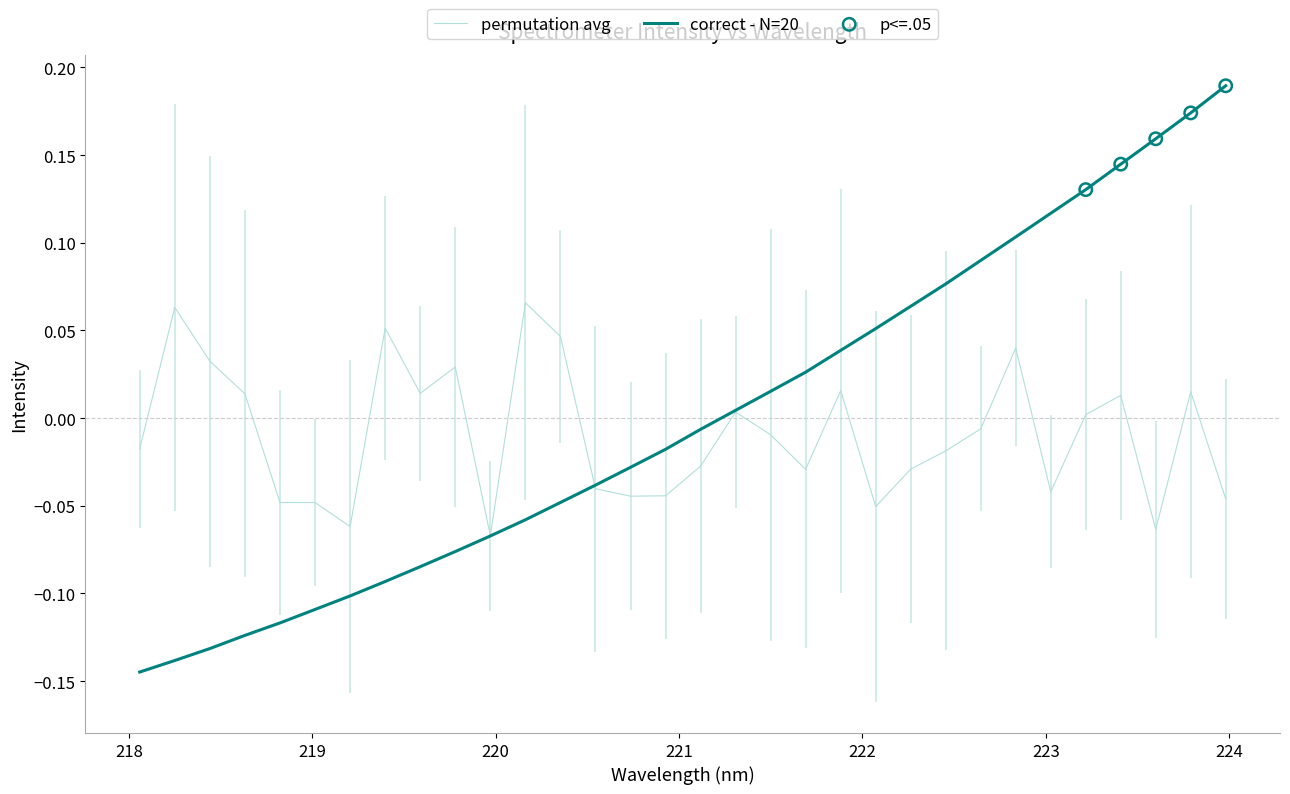

Between 218.0596 and 221.8812, which is larger?

221.8812